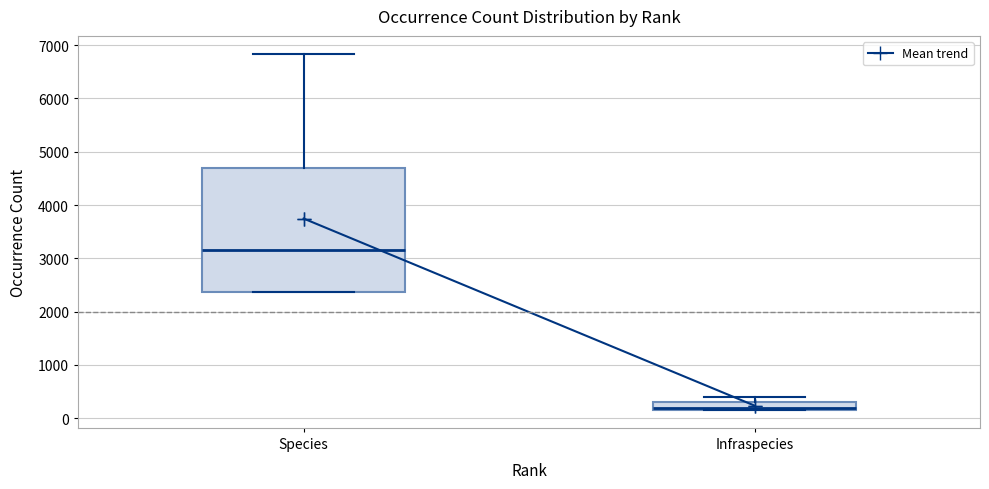

Which box's median line is the highest?

Species